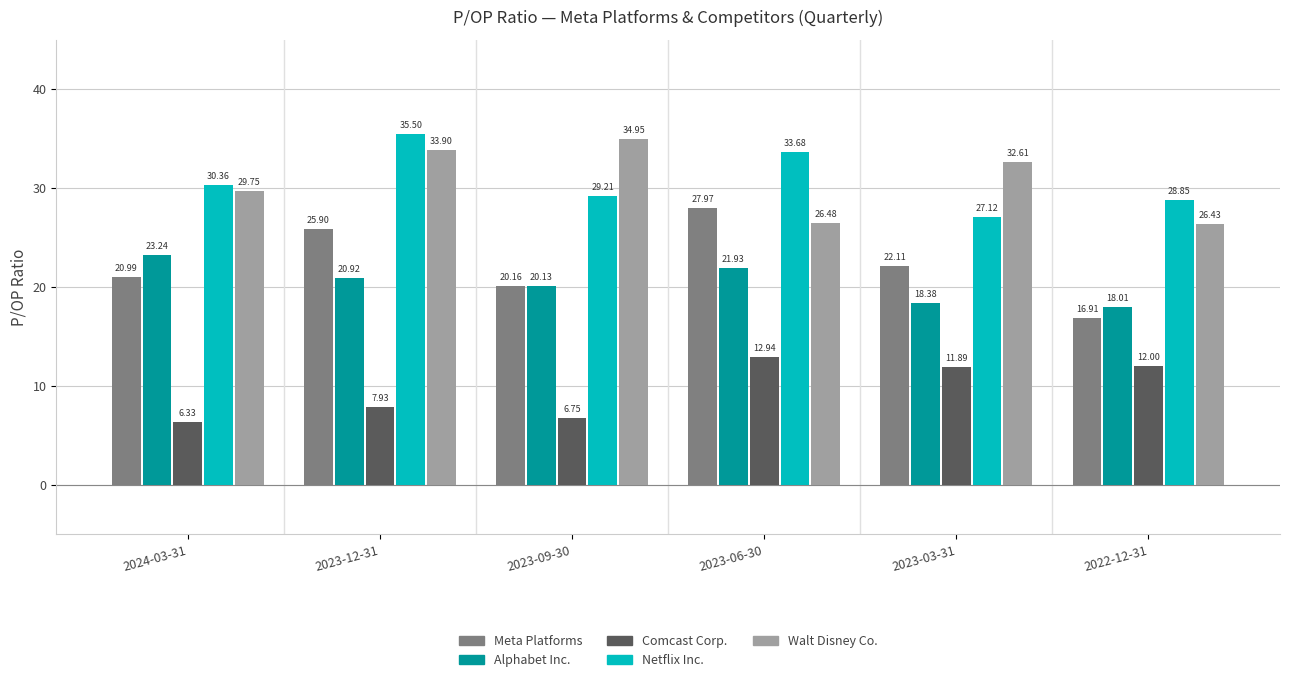

At which category is the sum across all series the highest?

2023-12-31